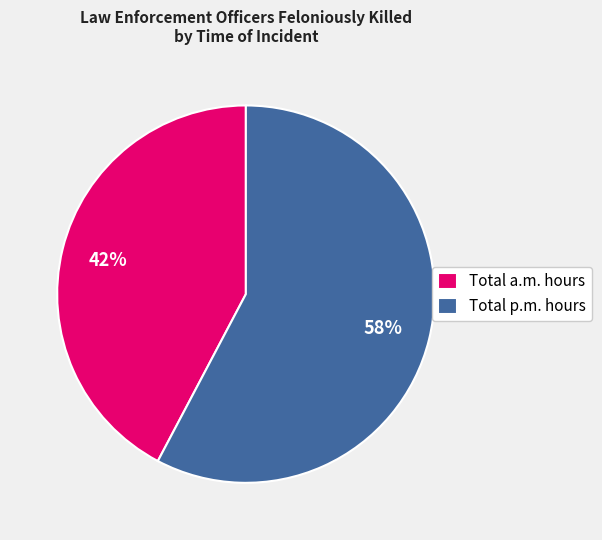

Combined, do Total p.m. hours and Total a.m. hours account for over 50%?

Yes